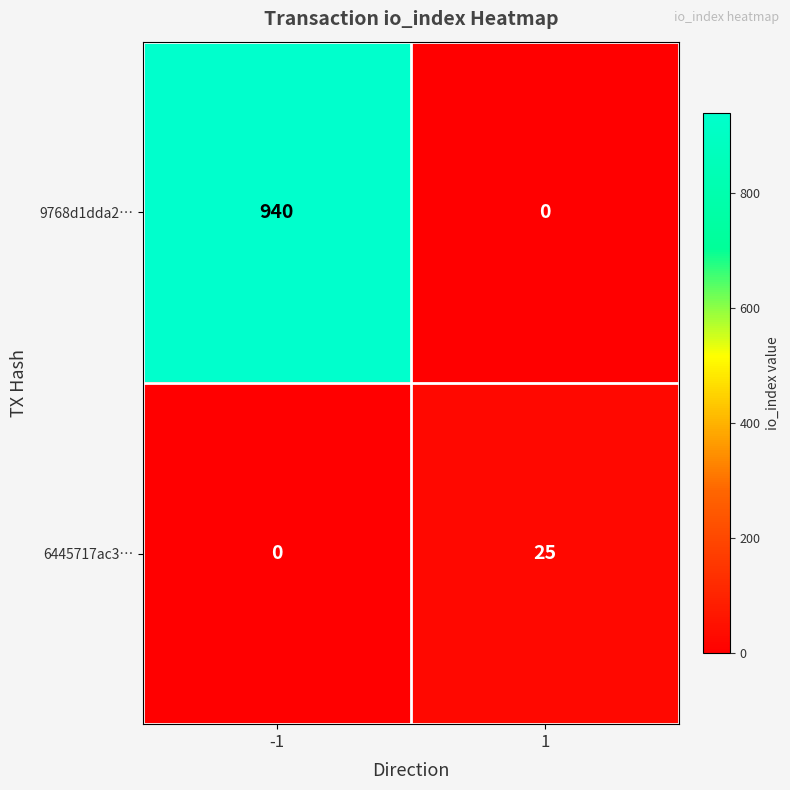

What is the difference between the highest and lowest values at 1?

25